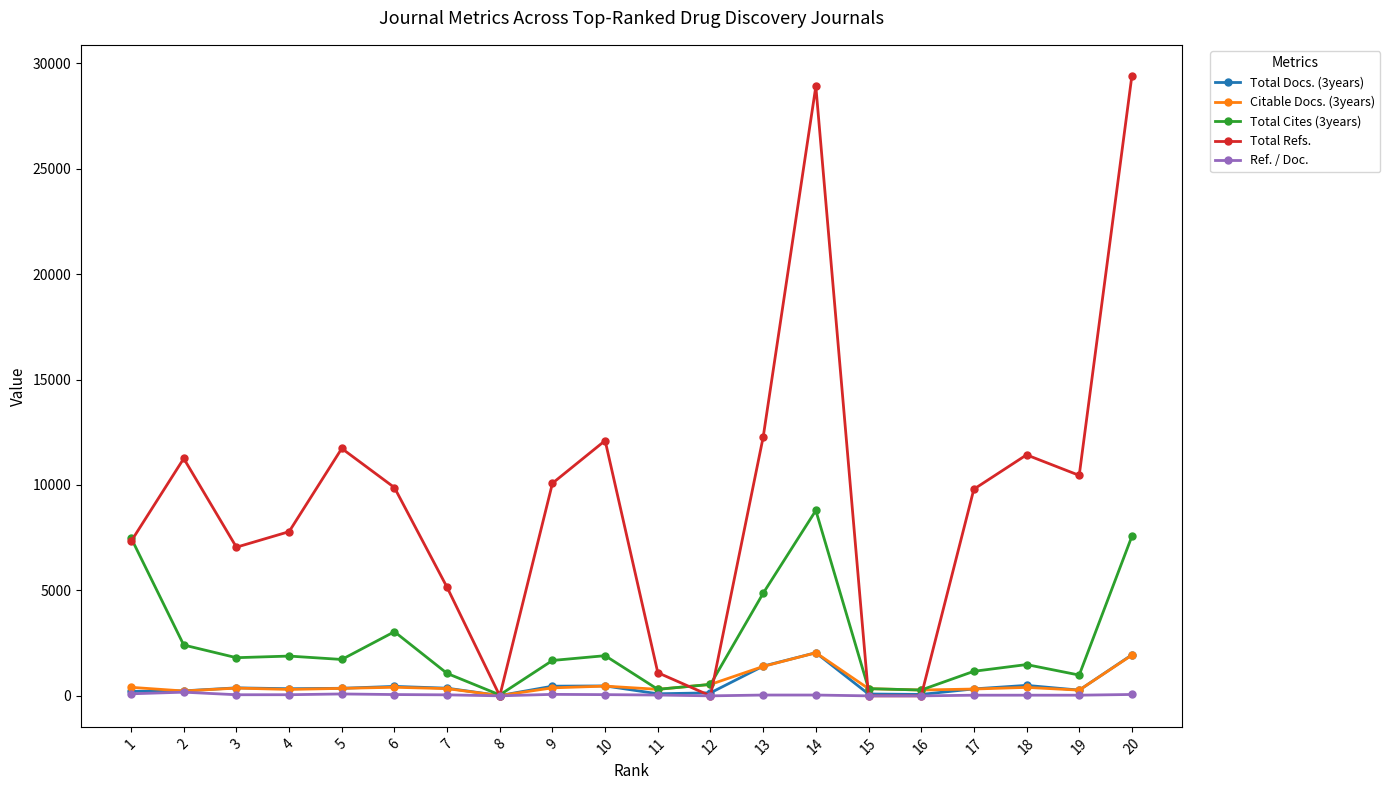

What are all the series names shown in the legend?

Total Docs. (3years), Citable Docs. (3years), Total Cites (3years), Total Refs., Ref. / Doc.